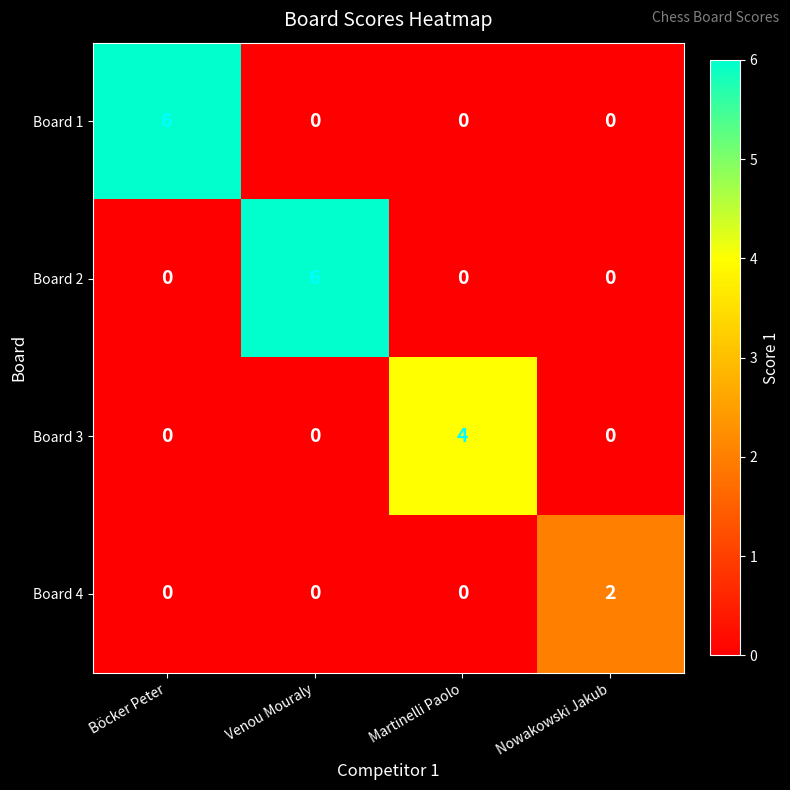

Reading left to right, what are all the values shown in this chart?

Board 1: 6	0	0	0
Board 2: 0	6	0	0
Board 3: 0	0	4	0
Board 4: 0	0	0	2